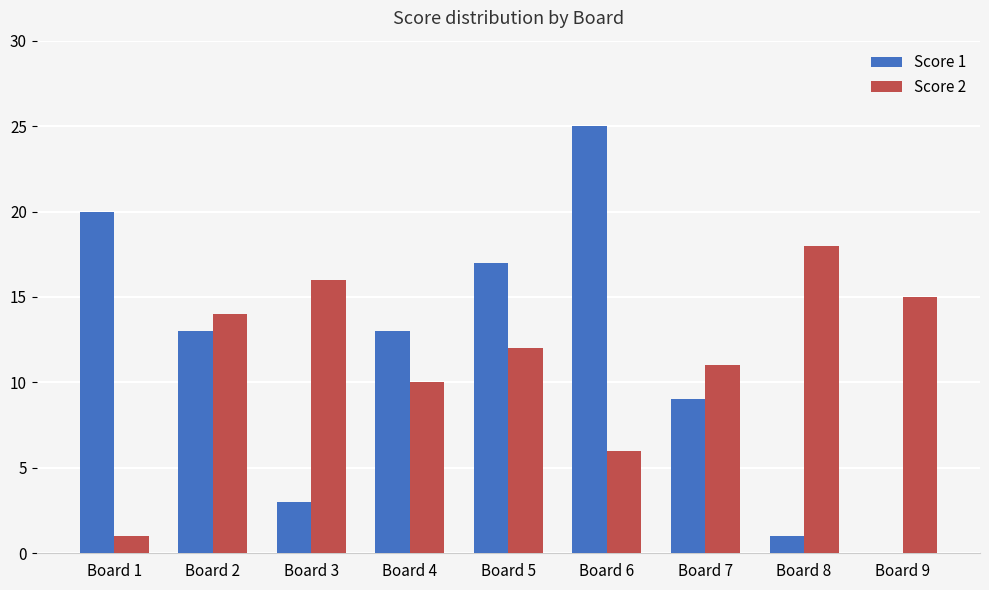

How many distinct data groups are displayed?

2